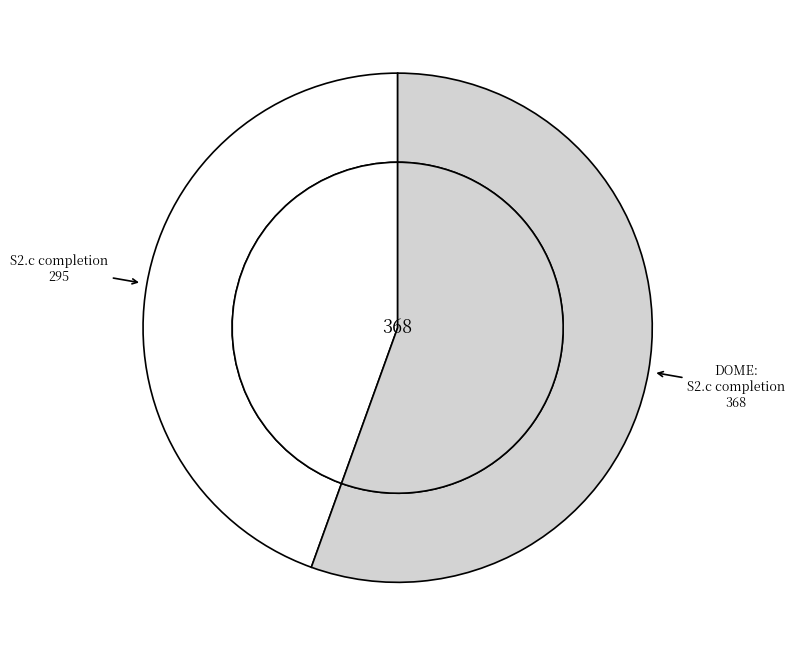

To the nearest percent, what is the difference between the Milestone S2.c completion and Milestone DOME: S2.c completion slice percentages?

11%